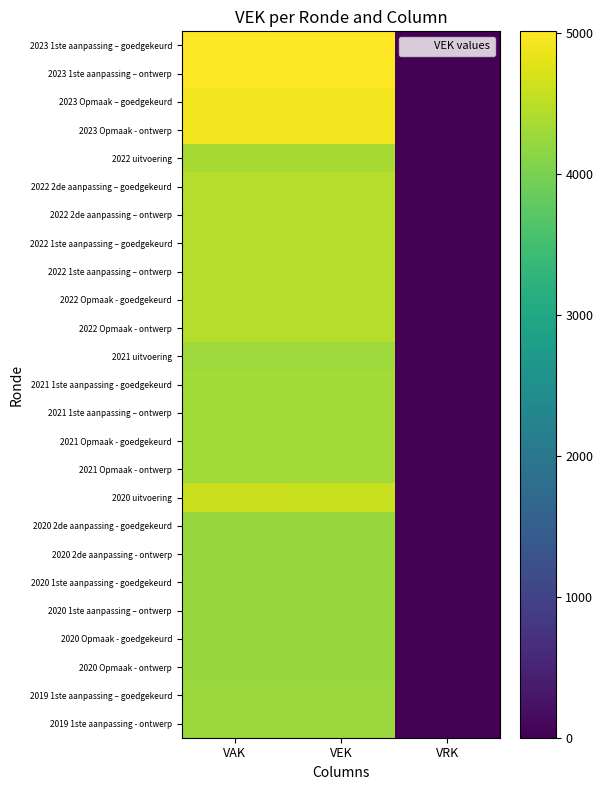

Between VEK and VAK, which is larger?

VEK